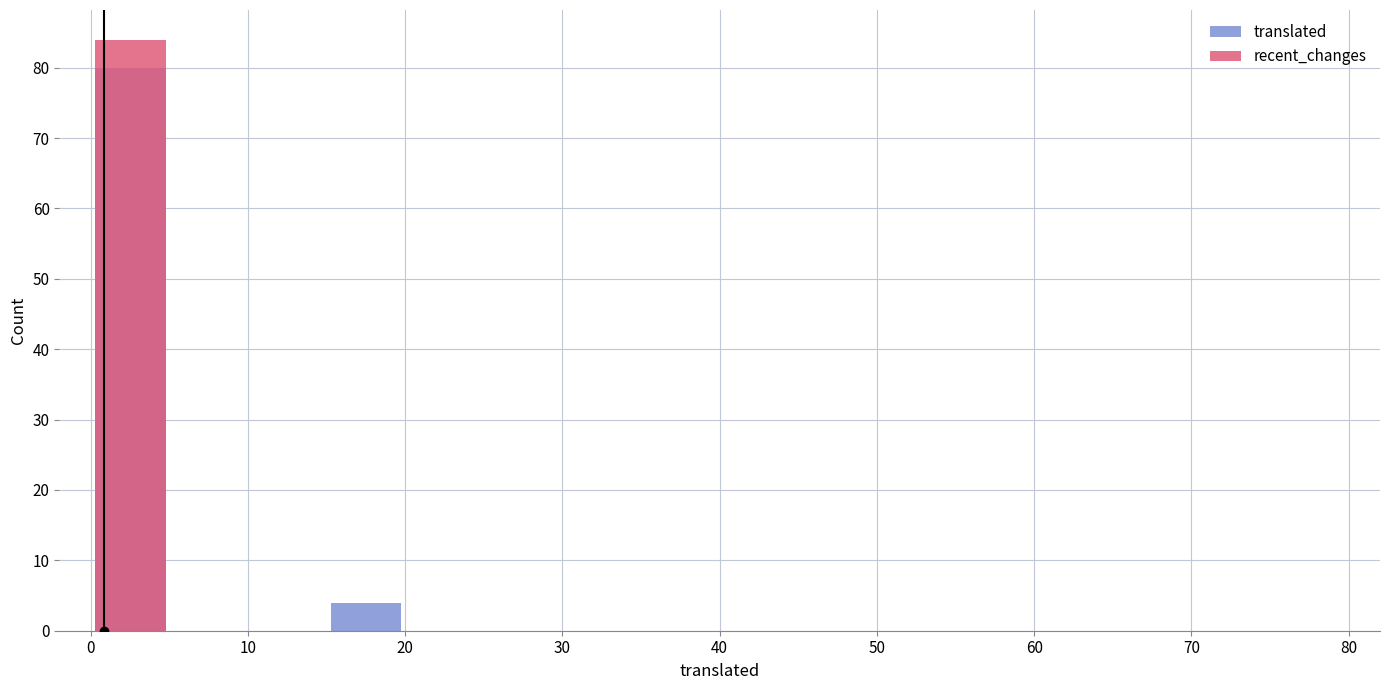

Which series changed the most between 0 and 20?

translated